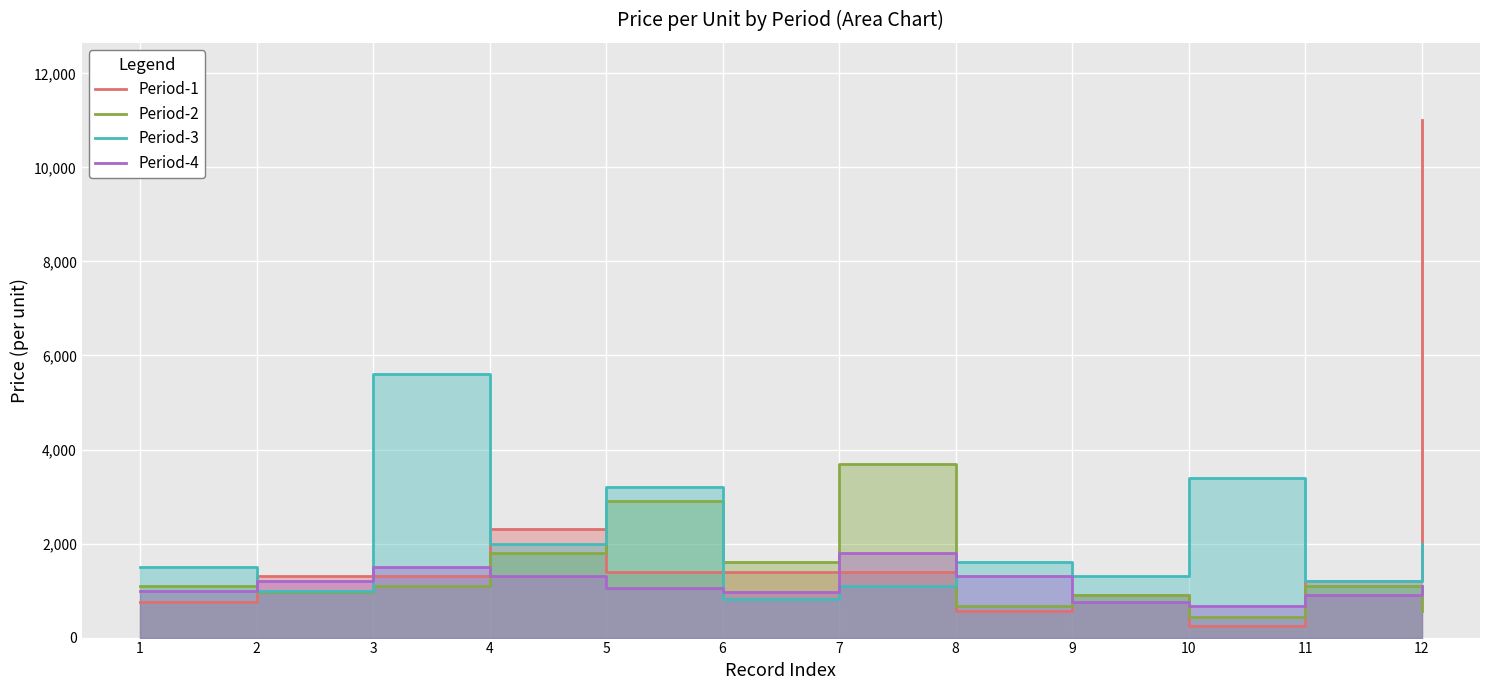

What is the spread (max minus min) of values at 6?

790